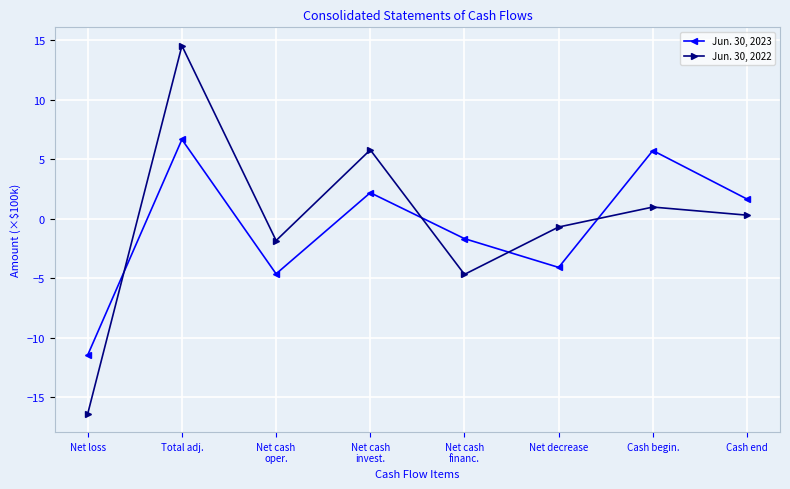

Where does the Jun. 30, 2023 series first go above 1?

Total adj.